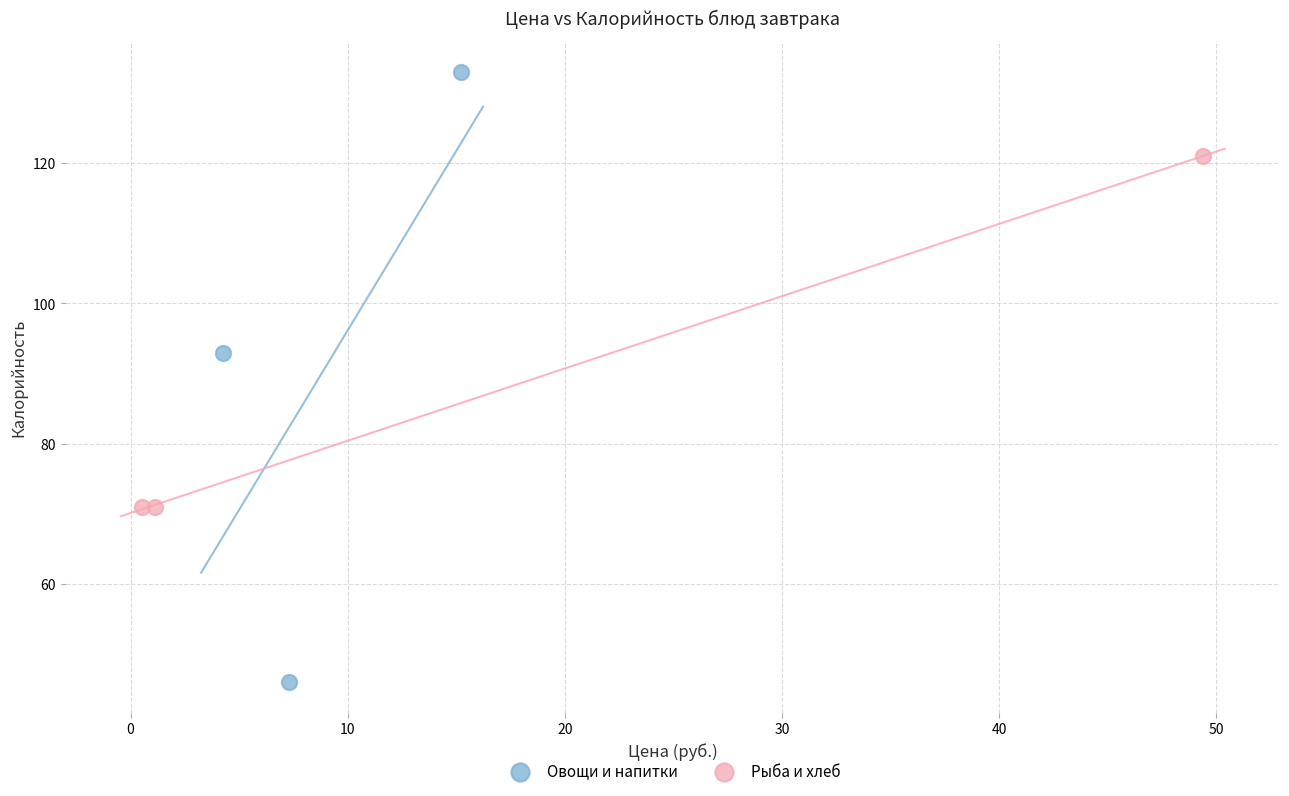

Which series has the widest spread of Y values?

Овощи и напитки